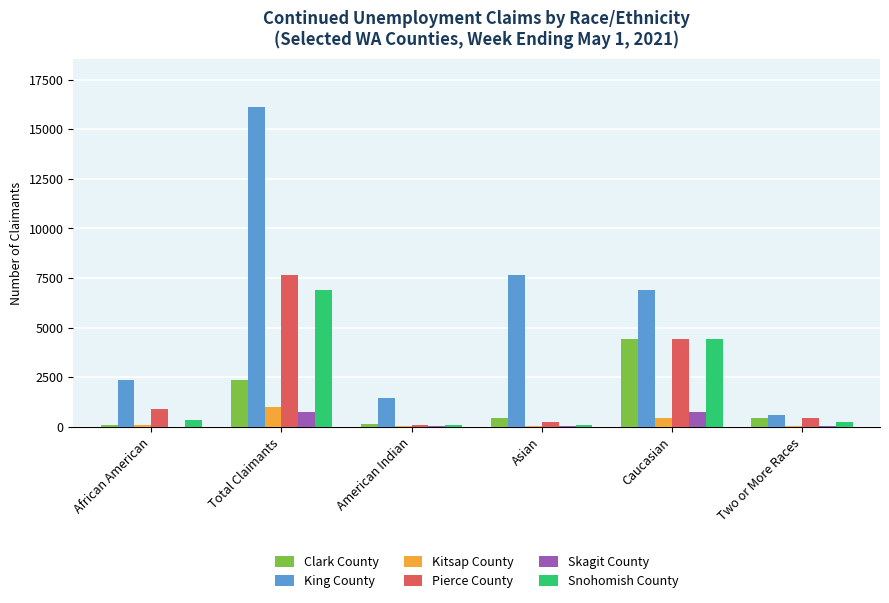

How many groups of bars are there?

6